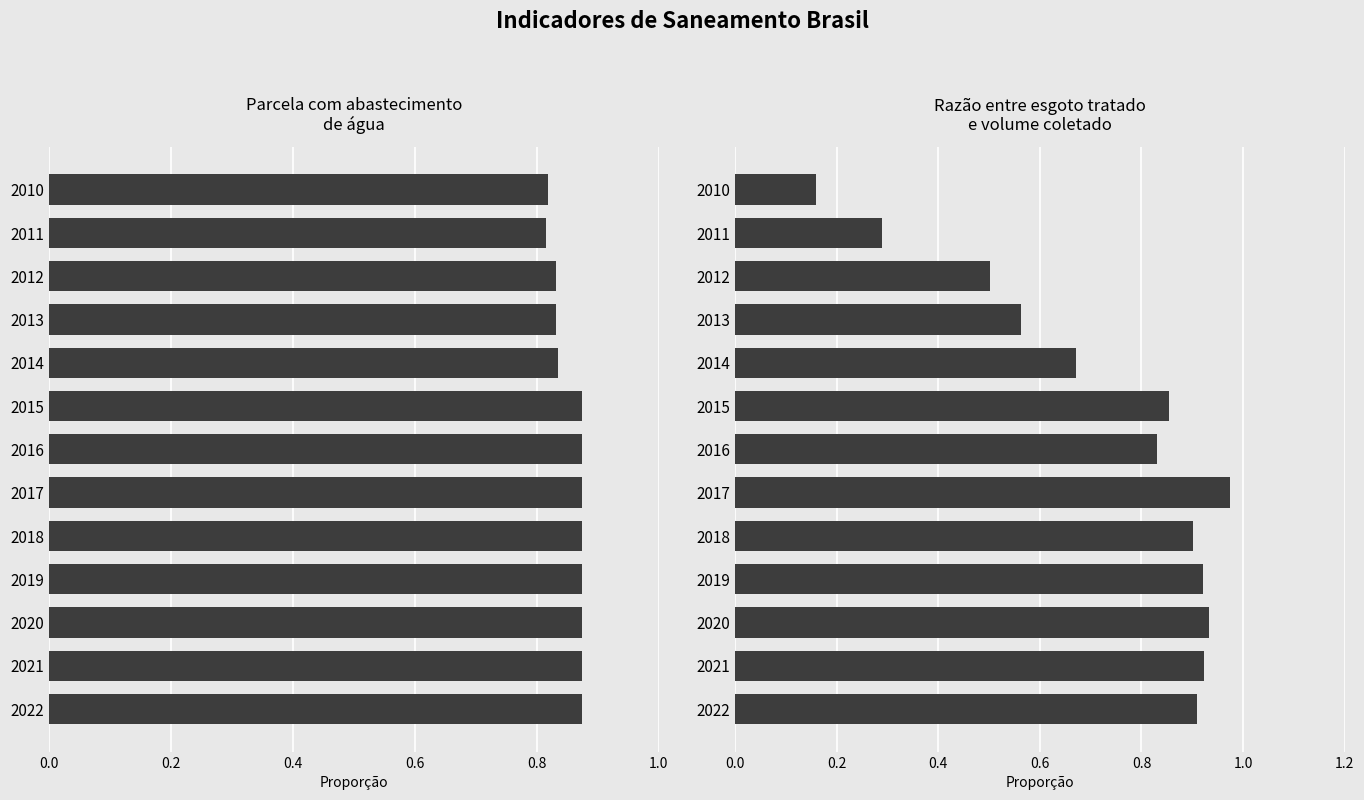

What are all the series names shown in the legend?

Parcela com abastecimento de água, Razão esgoto tratado